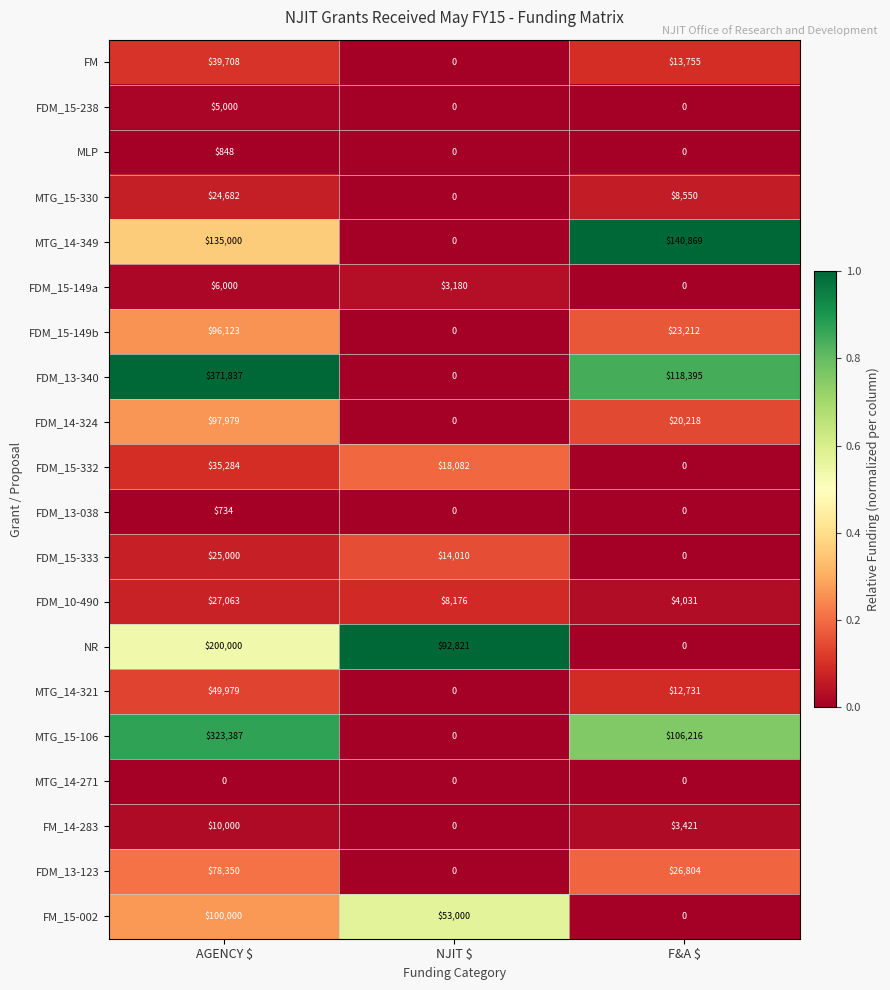

Rank the series by their maximum value, from highest to lowest.

FDM_13-340, MTG_15-106, NR, MTG_14-349, FM_15-002, FDM_14-324, FDM_15-149b, FDM_13-123, MTG_14-321, FM, FDM_15-332, FDM_10-490, FDM_15-333, MTG_15-330, FM_14-283, FDM_15-149a, FDM_15-238, MLP, FDM_13-038, MTG_14-271